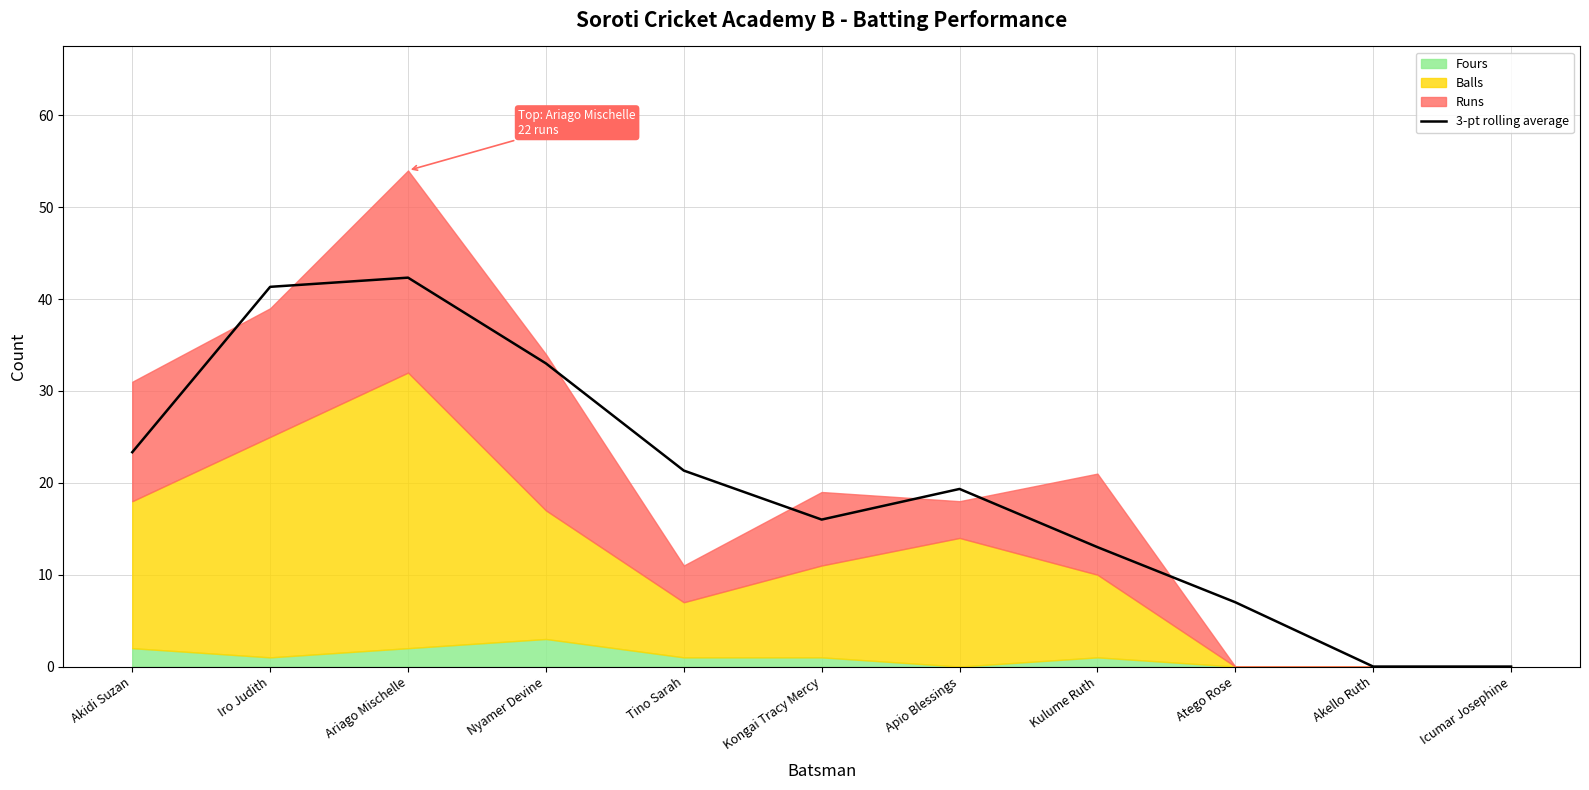

At which category does the data reach its first local peak?

Ariago Mischelle